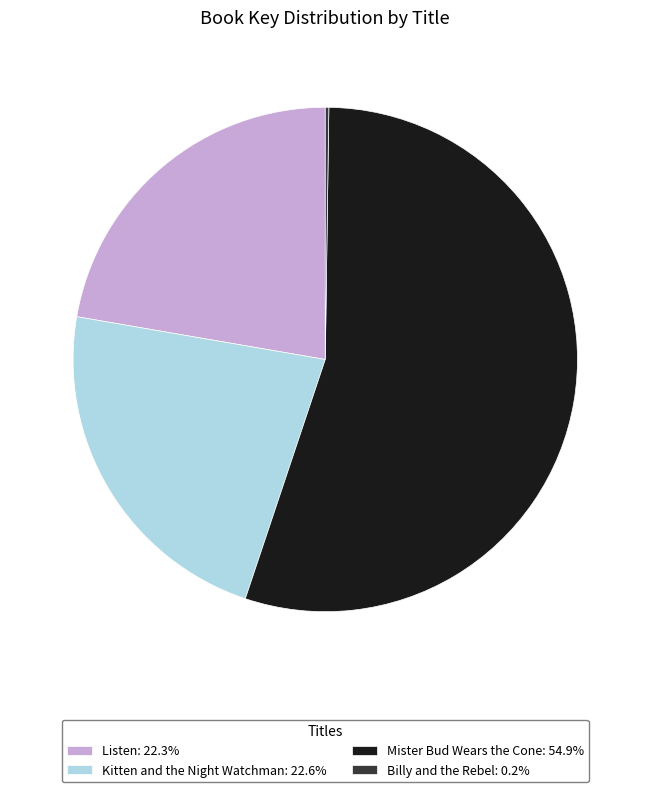

Is Mister Bud Wears the Cone: 54.9% the majority of the pie?

Yes